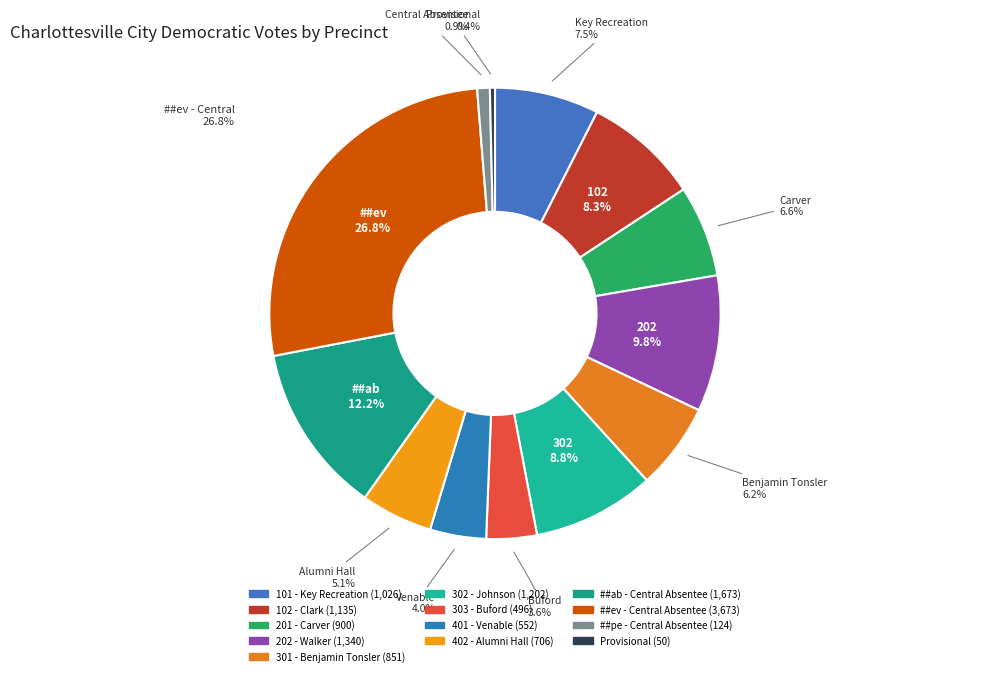

Which slice is the smallest?

Provisional